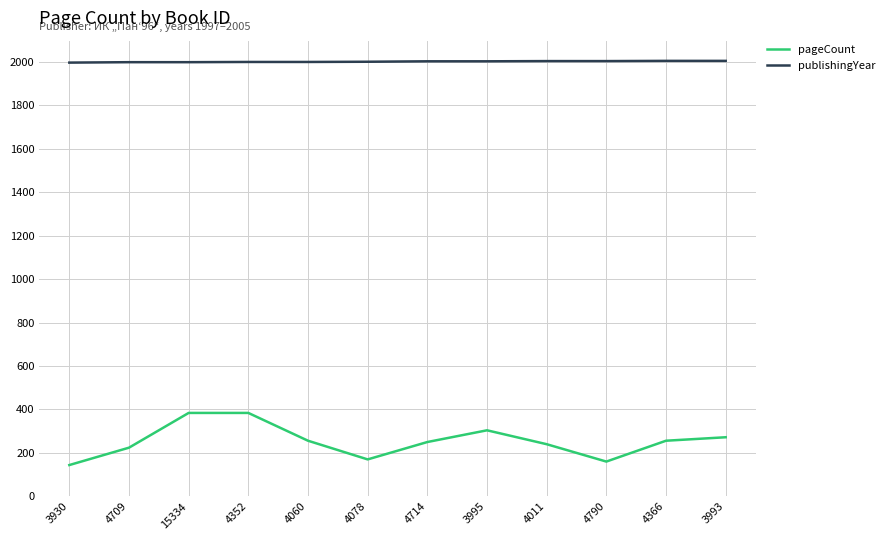

Where does the pageCount series first go above 256?

15334